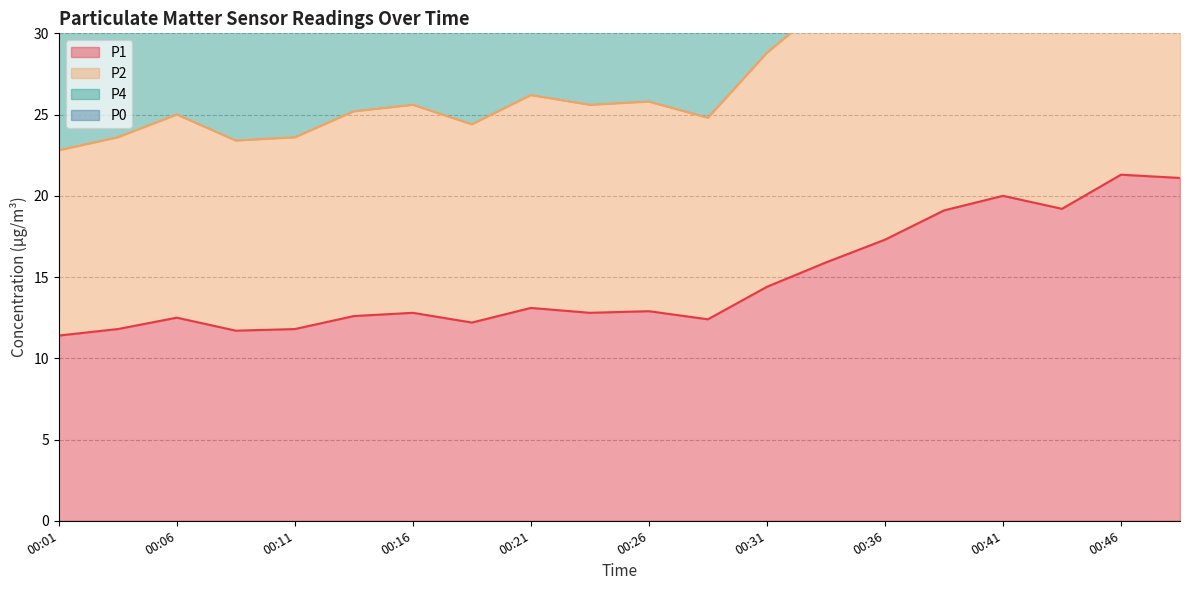

At which label is P1 closest to 16?

00:34